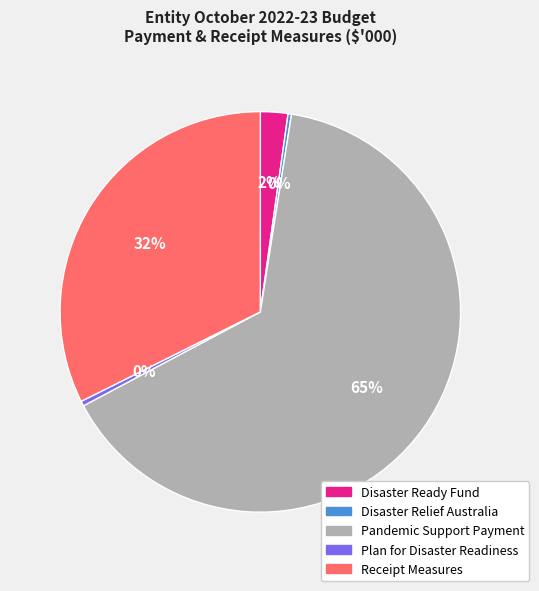

The Plan for Disaster Readiness slice represents 0% of the pie. True or false?

True